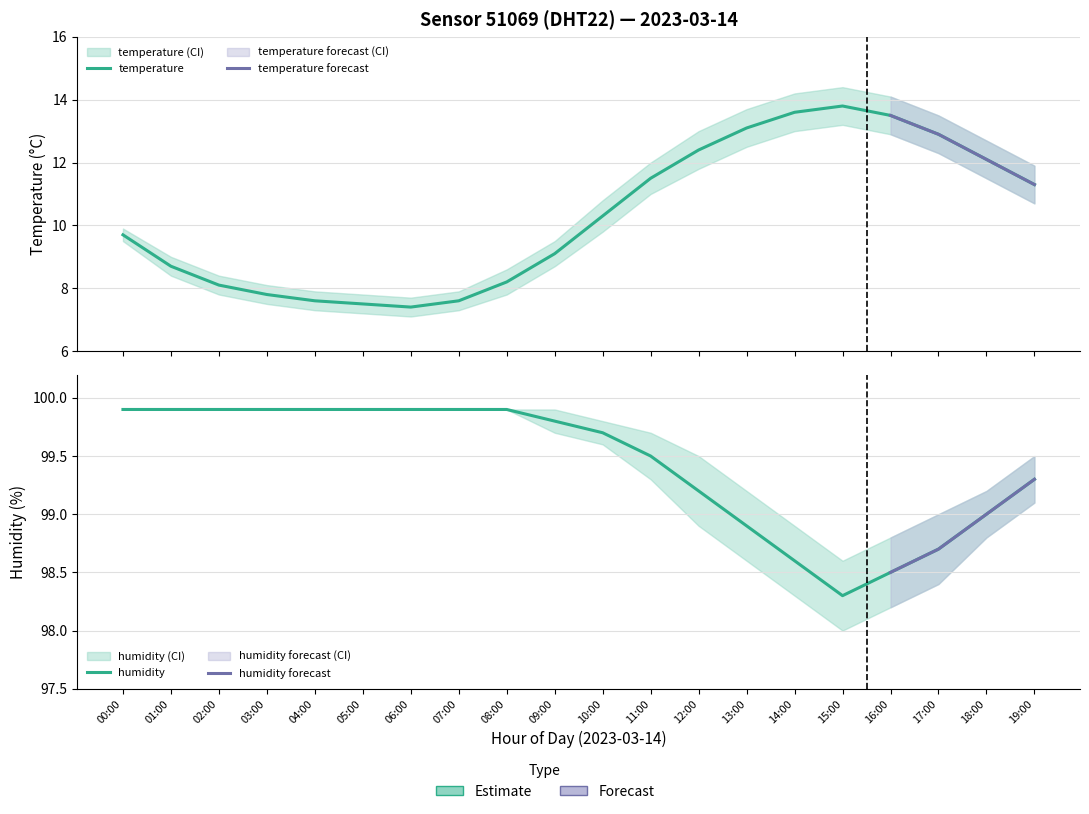

What position from the left is 03:00?

4